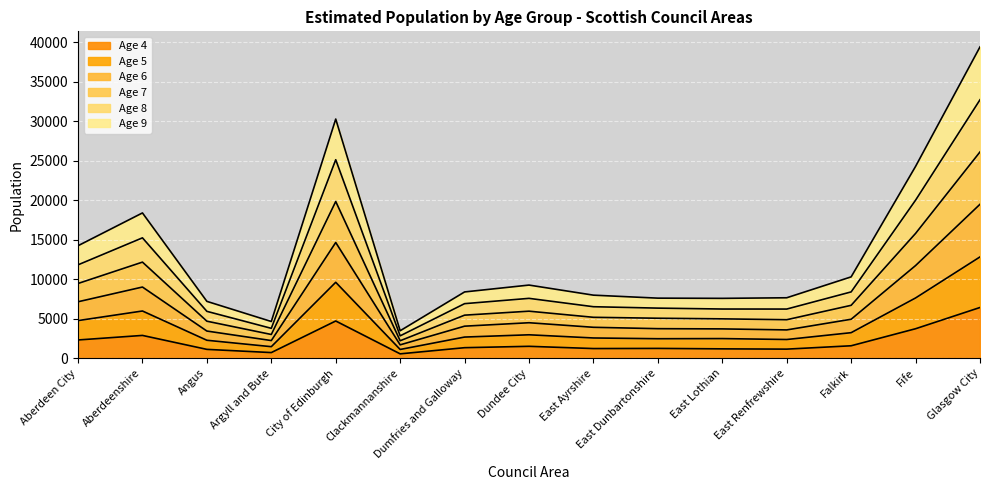

Rank the series by their average value, from lowest to highest.

Age 4, Age 5, Age 9, Age 8, Age 7, Age 6